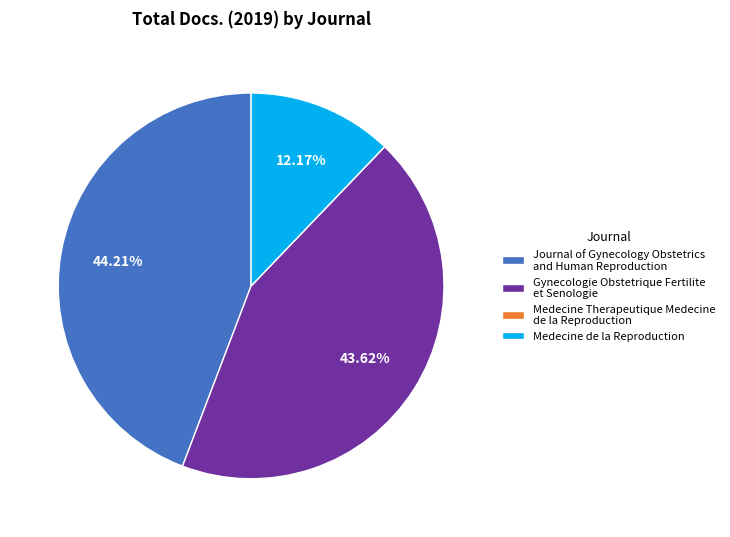

To the nearest percent, what percentage of the pie is Journal of Gynecology Obstetrics and Human Reproduction?

44%